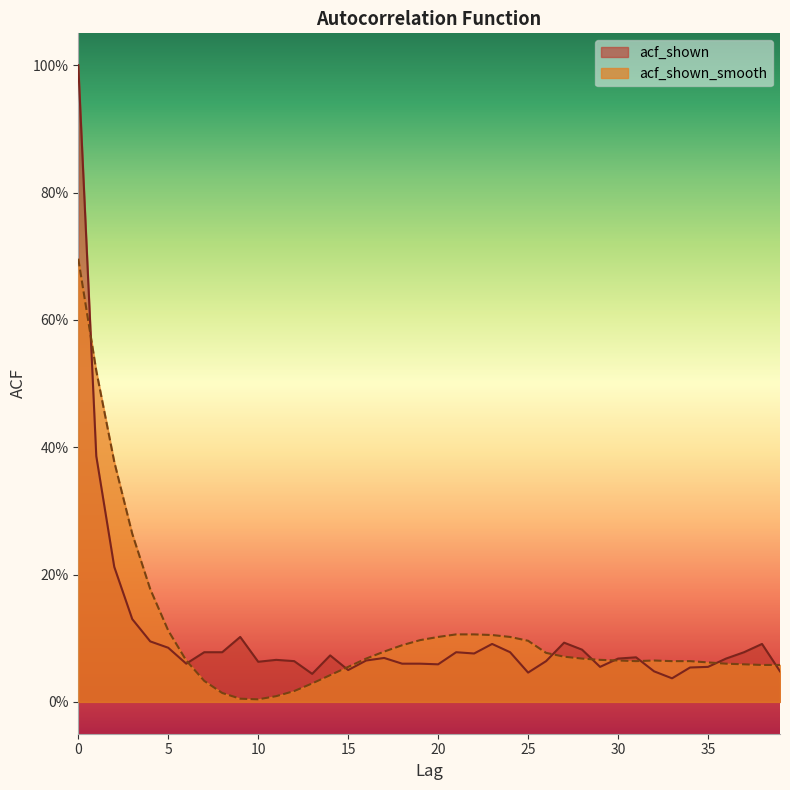

What is the difference between the maximum and minimum values in the acf_shown series?

1.0